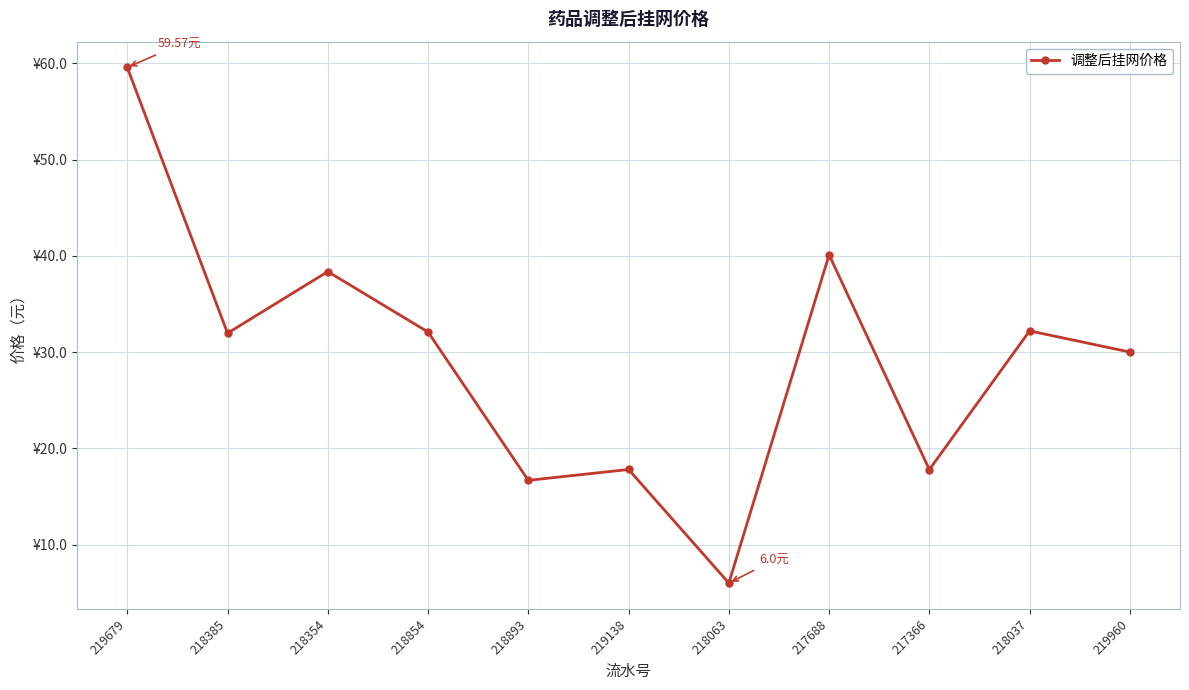

What is the sum of the values at 219138 and 218385?

49.8